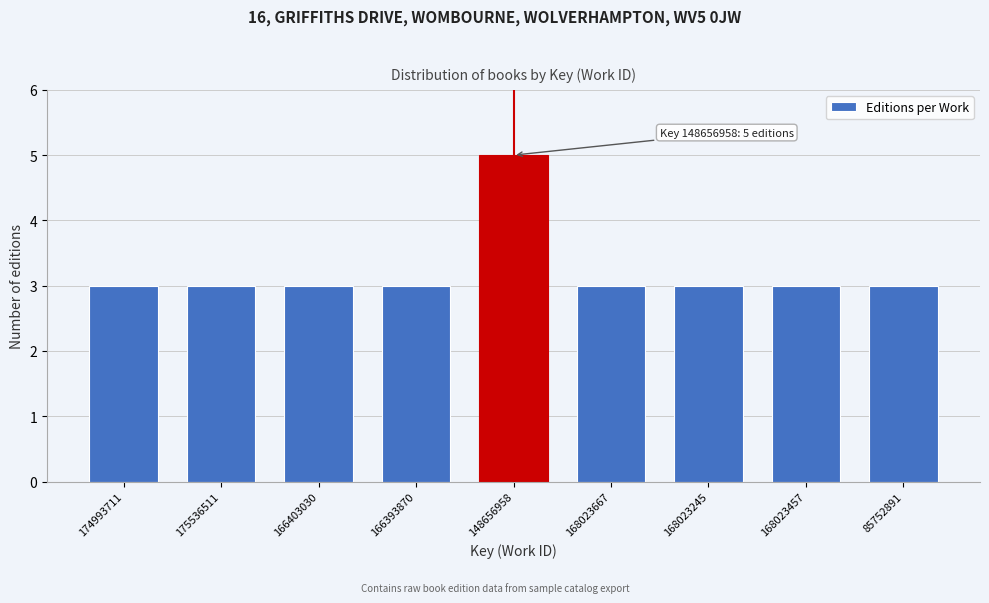

Reading left to right, transcribe all the data shown in this chart.

3	3	3	3	5	3	3	3	3